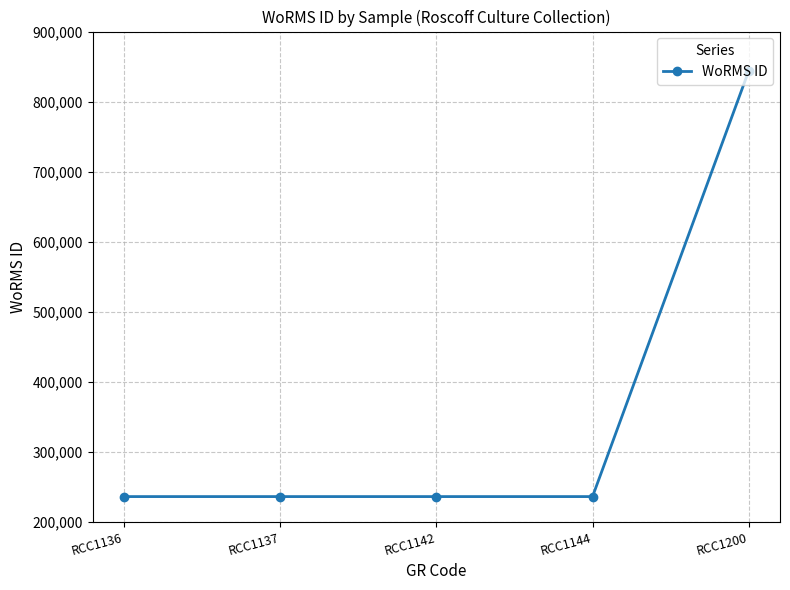

The value at RCC1137 is 55435. True or false?

False